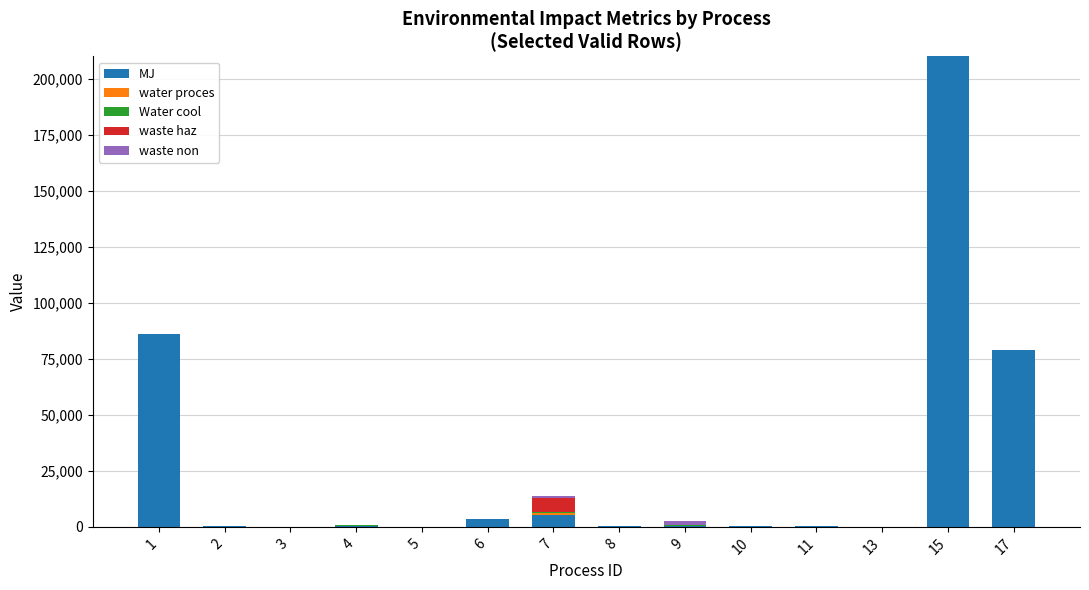

How many values in the MJ series exceed 438?

7